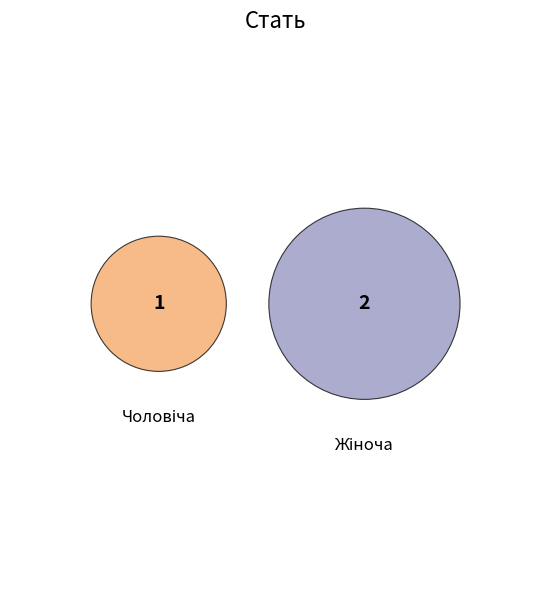

The Жіноча slice represents 78% of the pie. True or false?

False